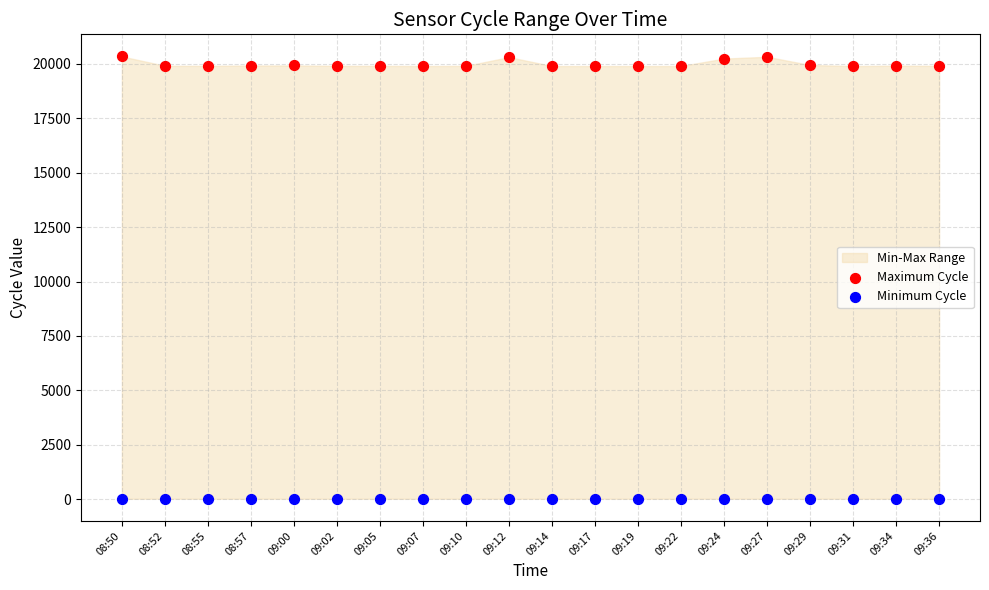

Across all data points, what is the range of Y values (max minus min)?

20318